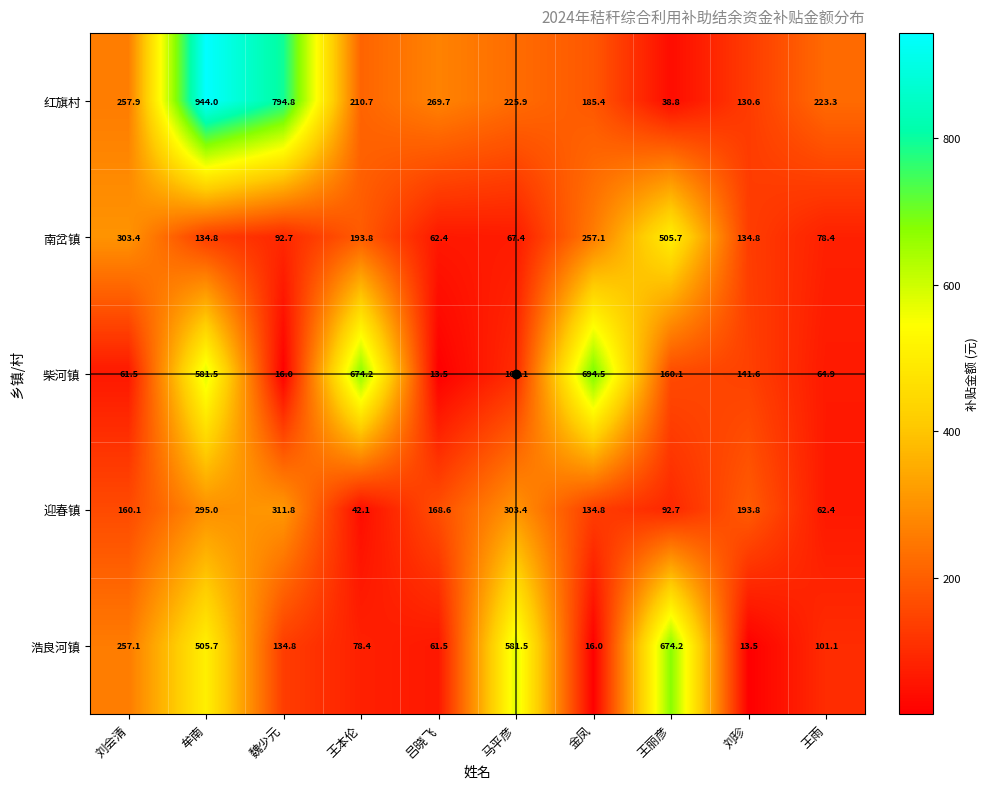

What is the difference between the highest and lowest values at 王本伦?

632.1